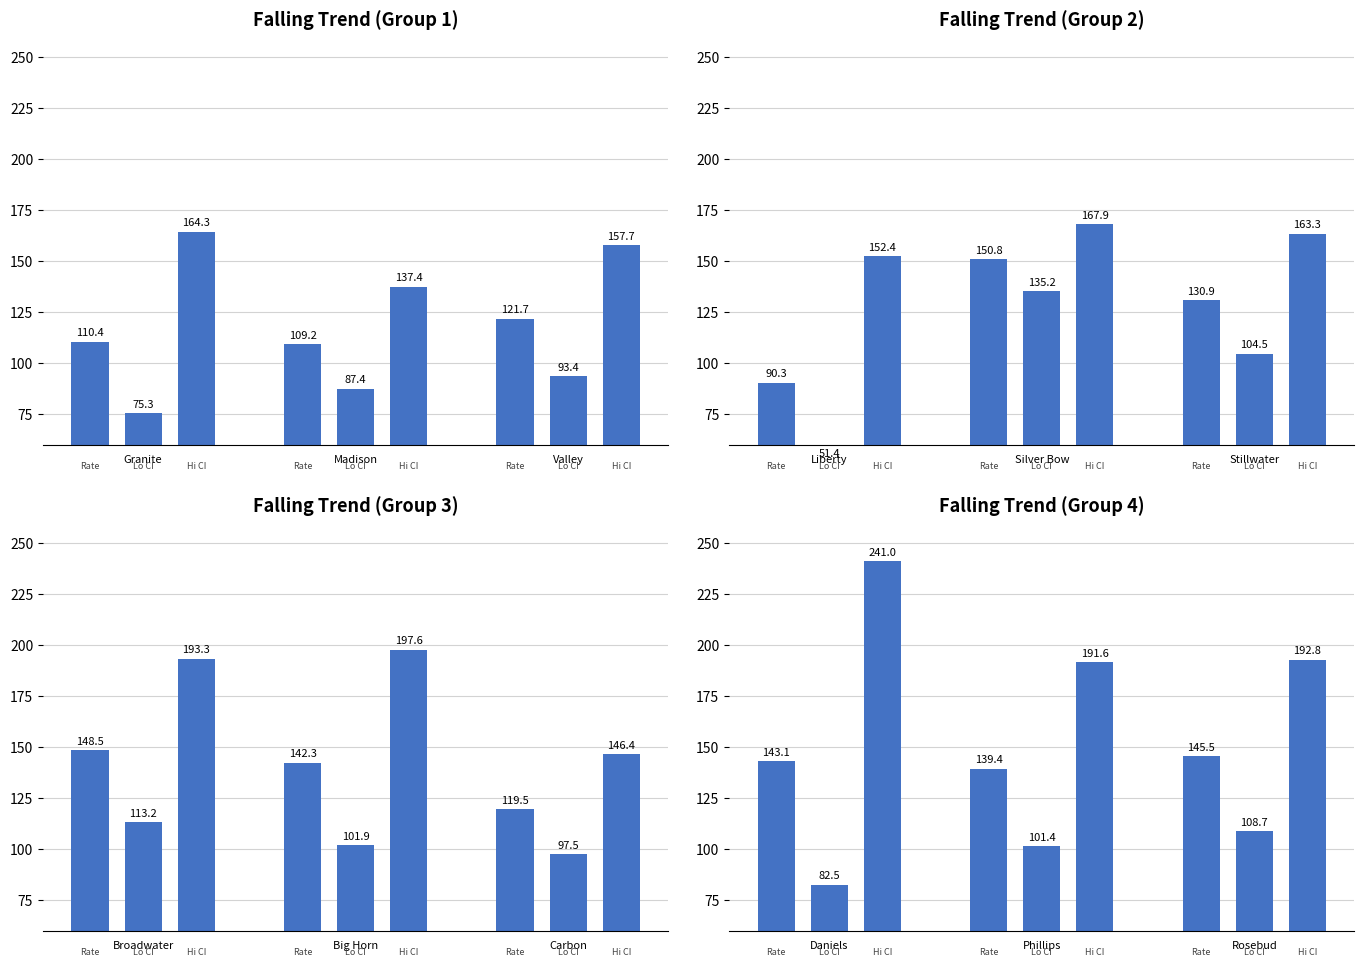

What is the difference between the maximum and minimum values?

158.5